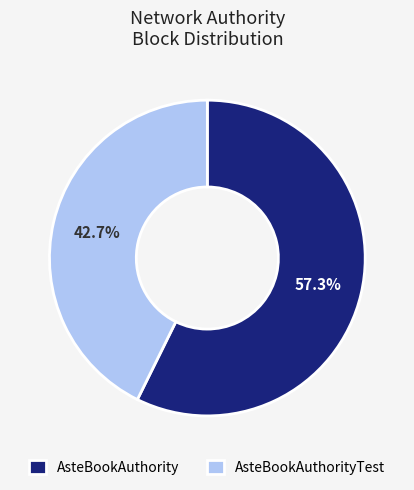

Which slice is the smallest?

AsteBookAuthorityTest